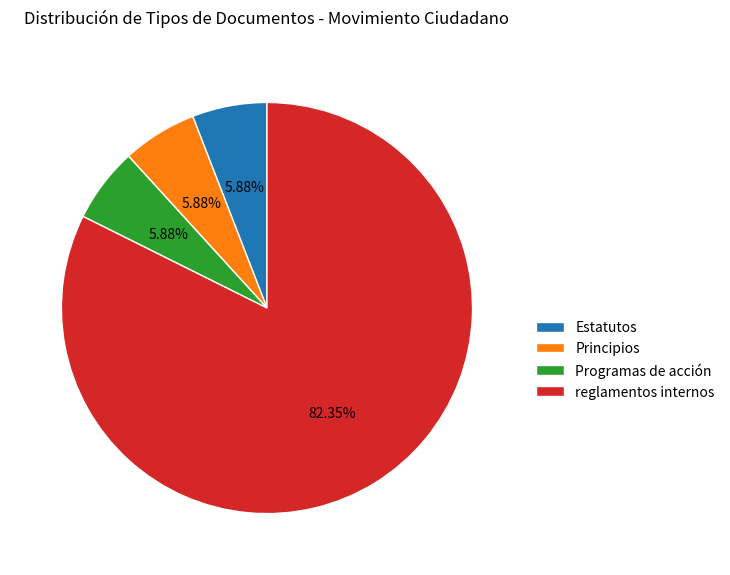

Which category has the biggest portion of the pie?

reglamentos internos